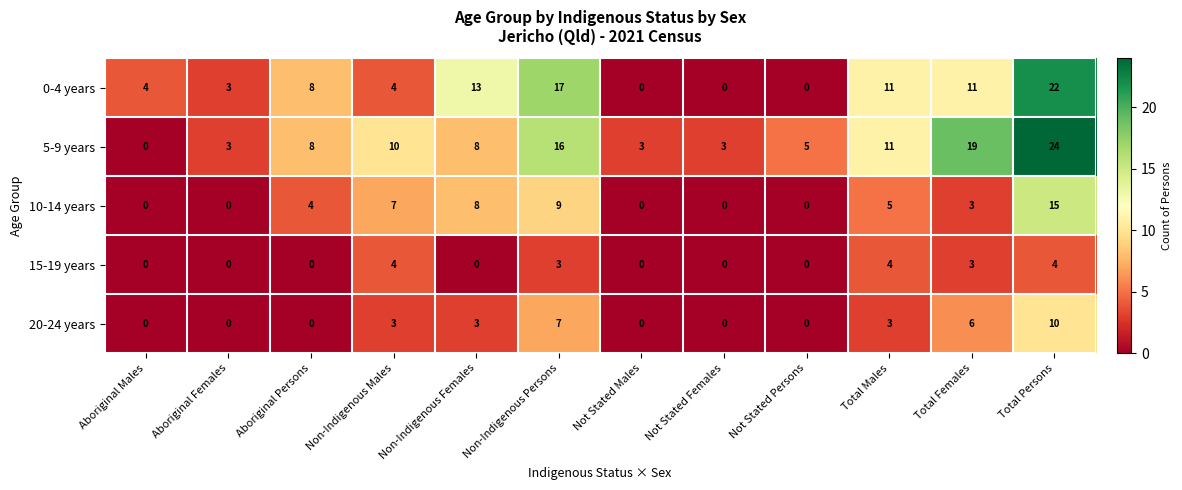

The 0-4 years series shows 0 at Not Stated Females. True or false?

True